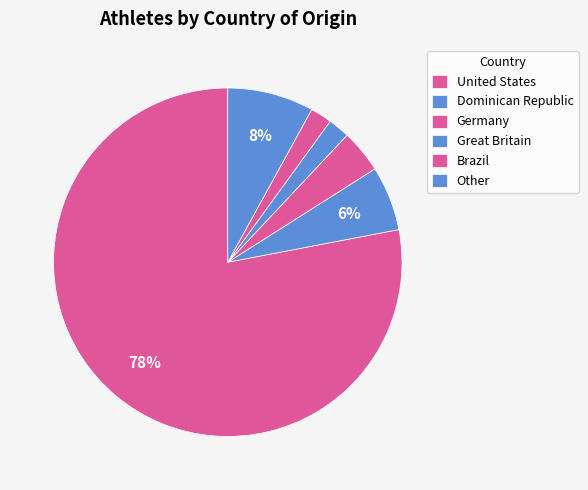

The Brazil slice represents 2% of the pie. True or false?

True